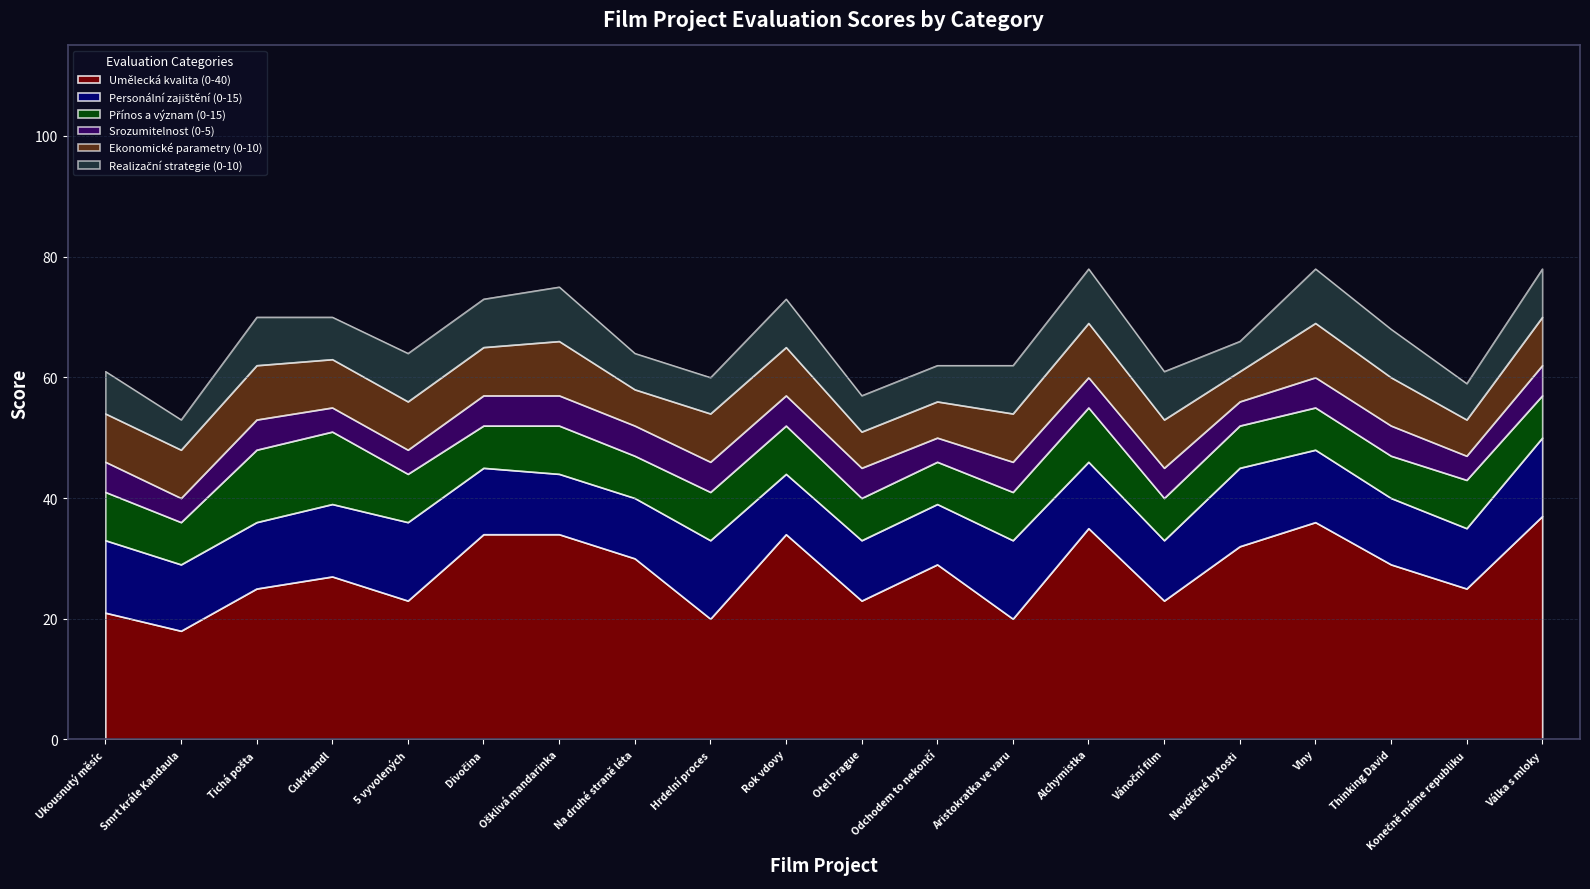

True or false: Umělecká kvalita (0-40) and Přínos a význam (0-15) cross at least once.

False